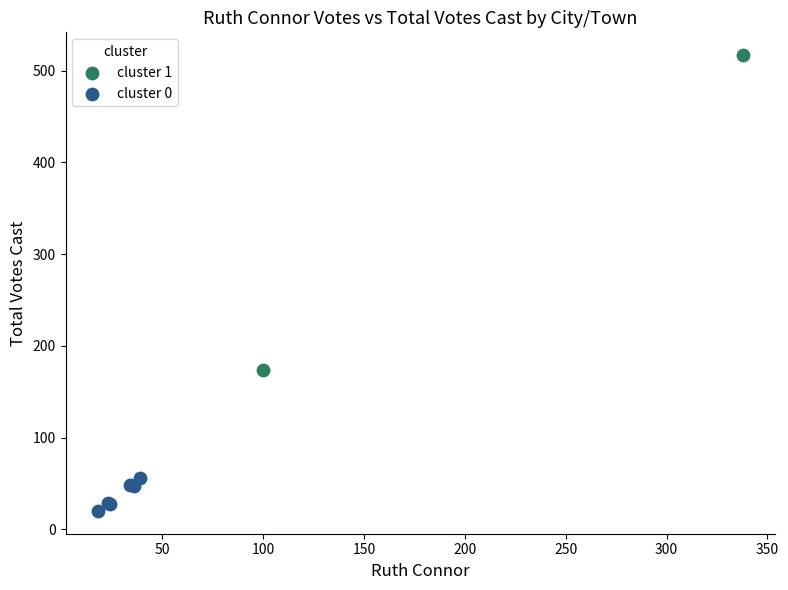

Which series has the widest spread of Y values?

cluster 1